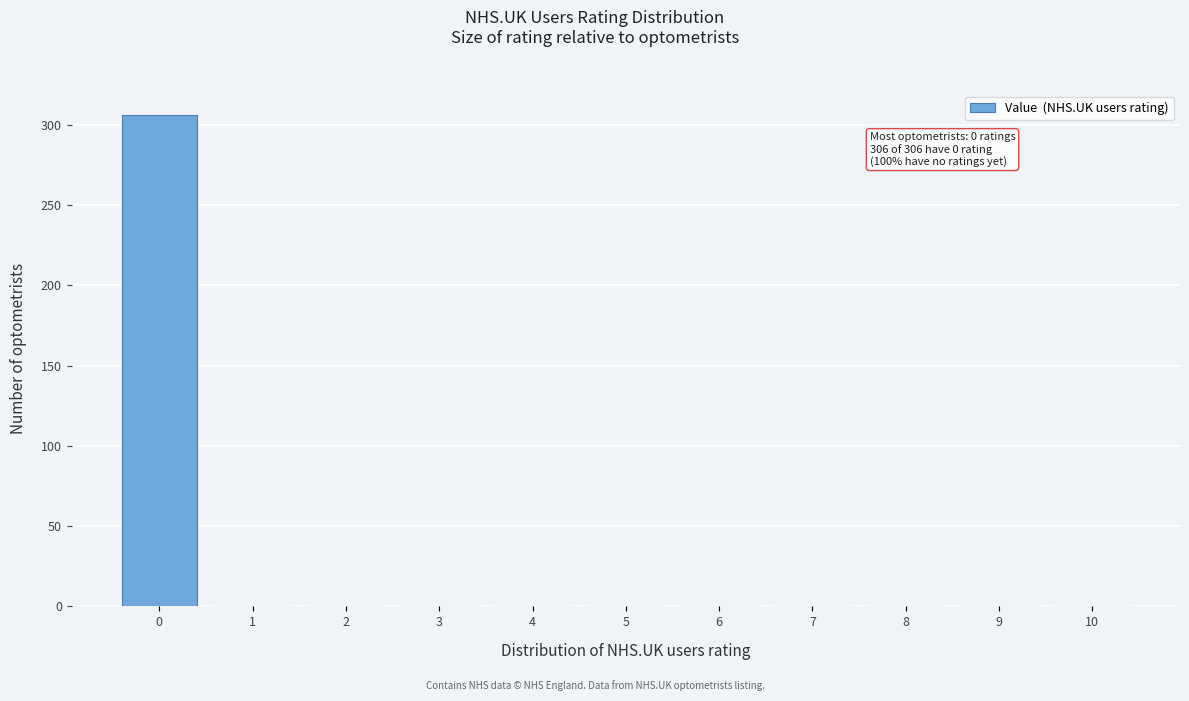

Reading right to left, transcribe all the data shown in this chart.

10=0	9=0	8=0	7=0	6=0	5=0	4=0	3=0	2=0	1=0	0=306